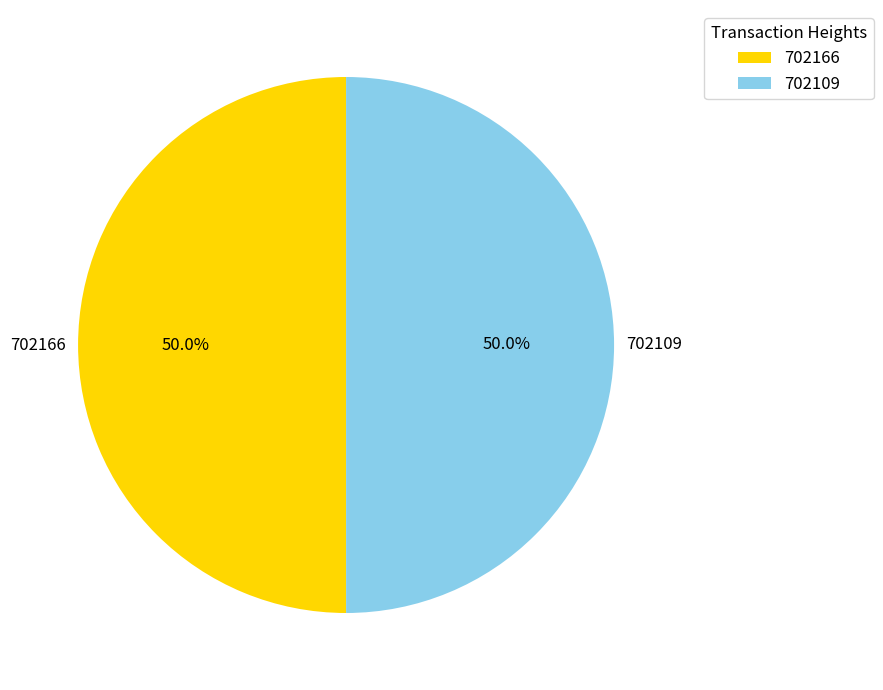

What is the ratio of the value at 702109 to the value at 702166?

1.0